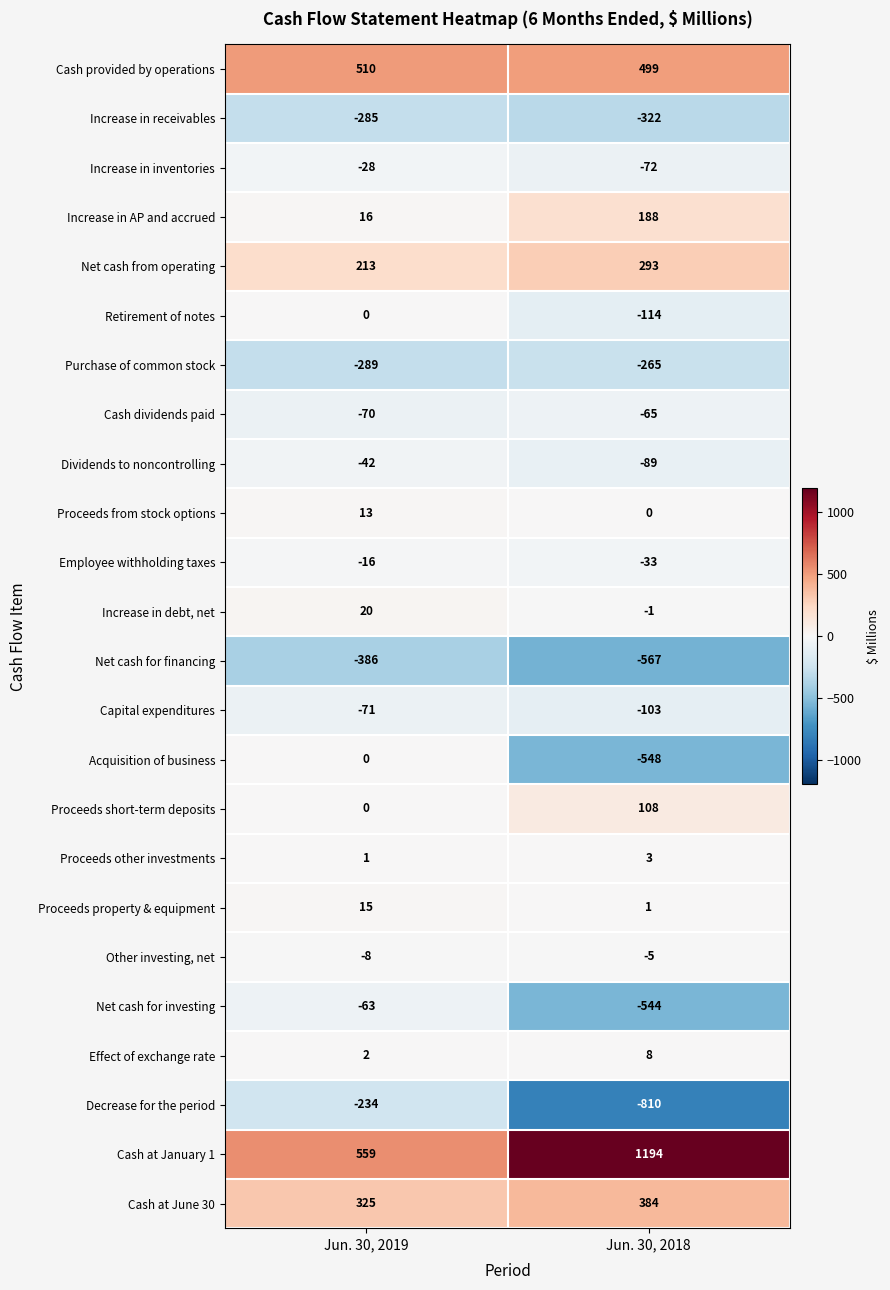

Rank the categories by Increase in receivables value from lowest to highest.

Jun. 30, 2018, Jun. 30, 2019